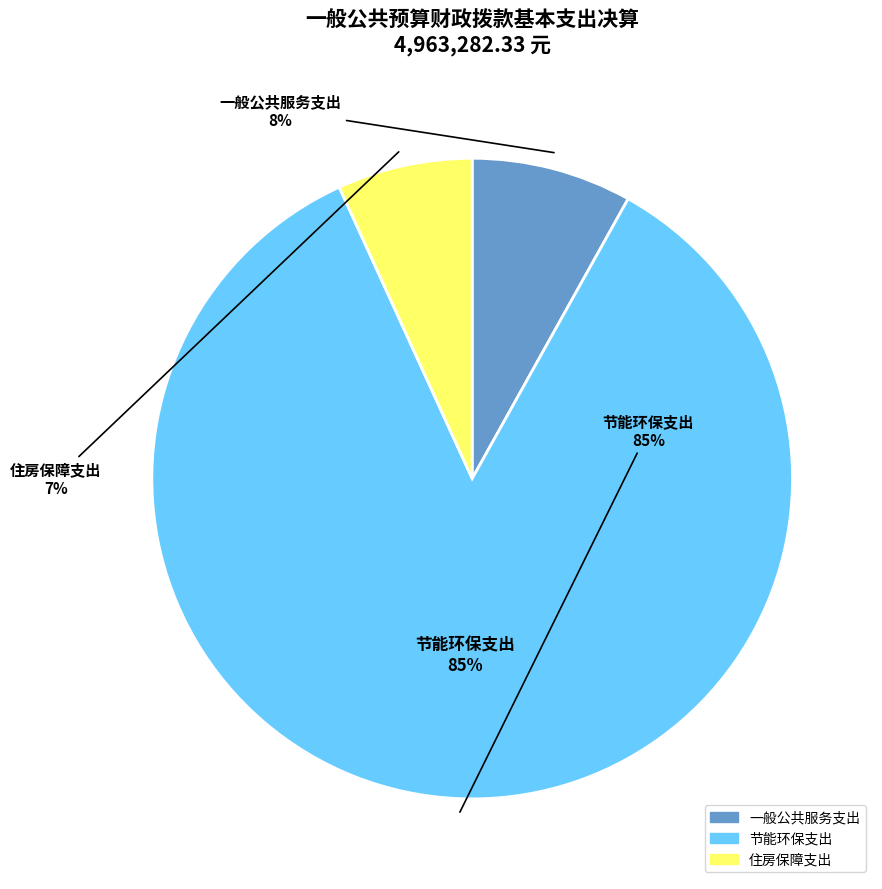

What portion of the pie excludes 一般公共服务支出?

91.9%